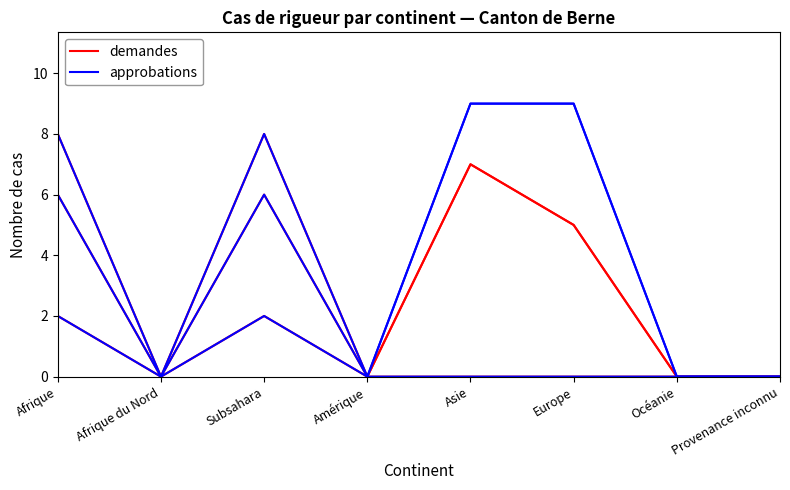

Which has a higher value, Asie or Provenance inconnu?

Asie